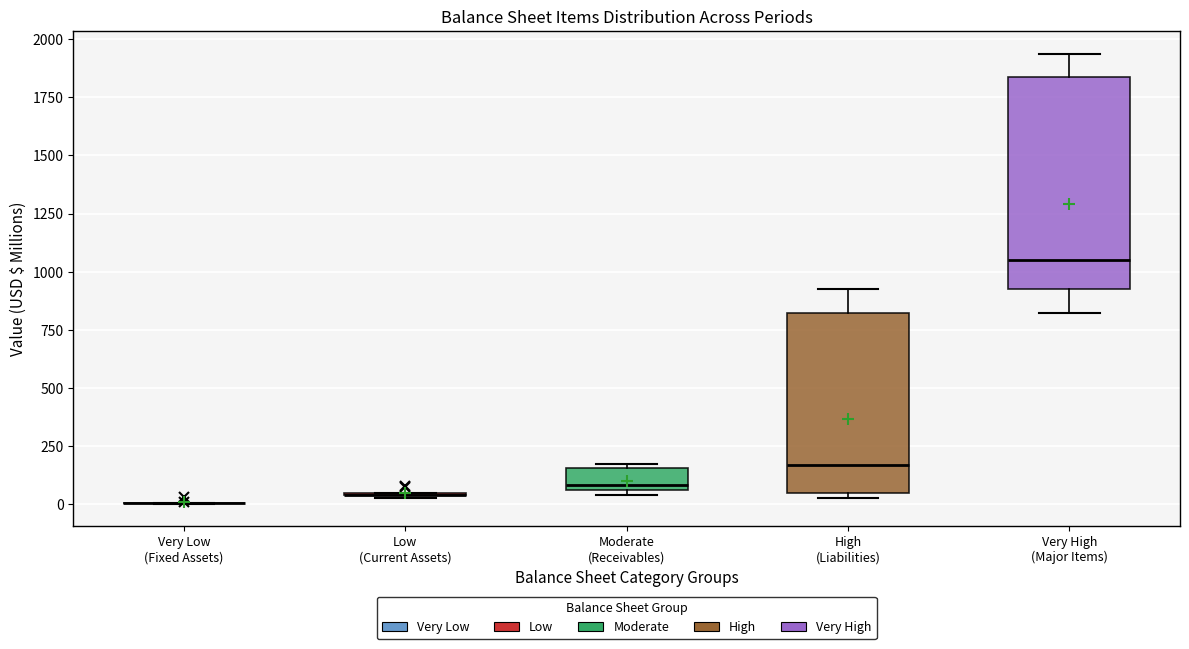

Reading left to right, transcribe this box plot: for each box, give where its median line is, the range the box spans, and where its two whiskers end, as read against the y-axis. The values are not printed on the chart, so give them approximately, as read against the axis.

Very Low (Fixed Assets): box collapsed to a line at 0, whiskers 0 to 0
Low (Current Assets): box collapsed to a line at 50, whiskers 50 to 50
Moderate (Receivables): median 100, box 50 to 150, whiskers 50 (just below the box's lower edge) to 150
High (Liabilities): median 150, box 50 to 800, whiskers 50 (just below the box's lower edge) to 950
Very High (Major Items): median 1050, box 950 to 1850, whiskers 800 to 1950